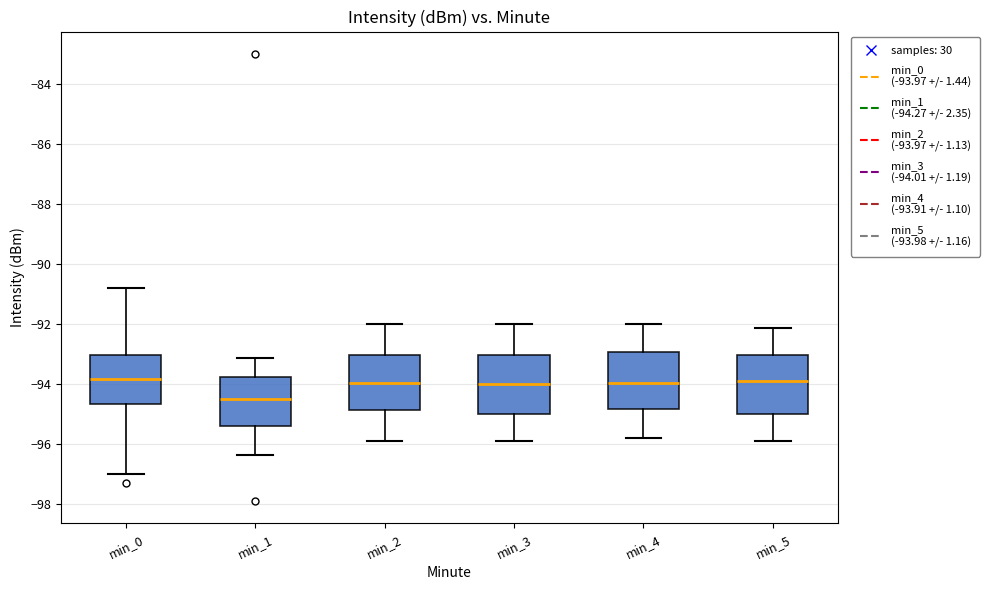

Where does the lower whisker of the box for min_1 end on the y-axis? The values are not printed on the chart, so give them approximately, as read against the axis.

-96.4